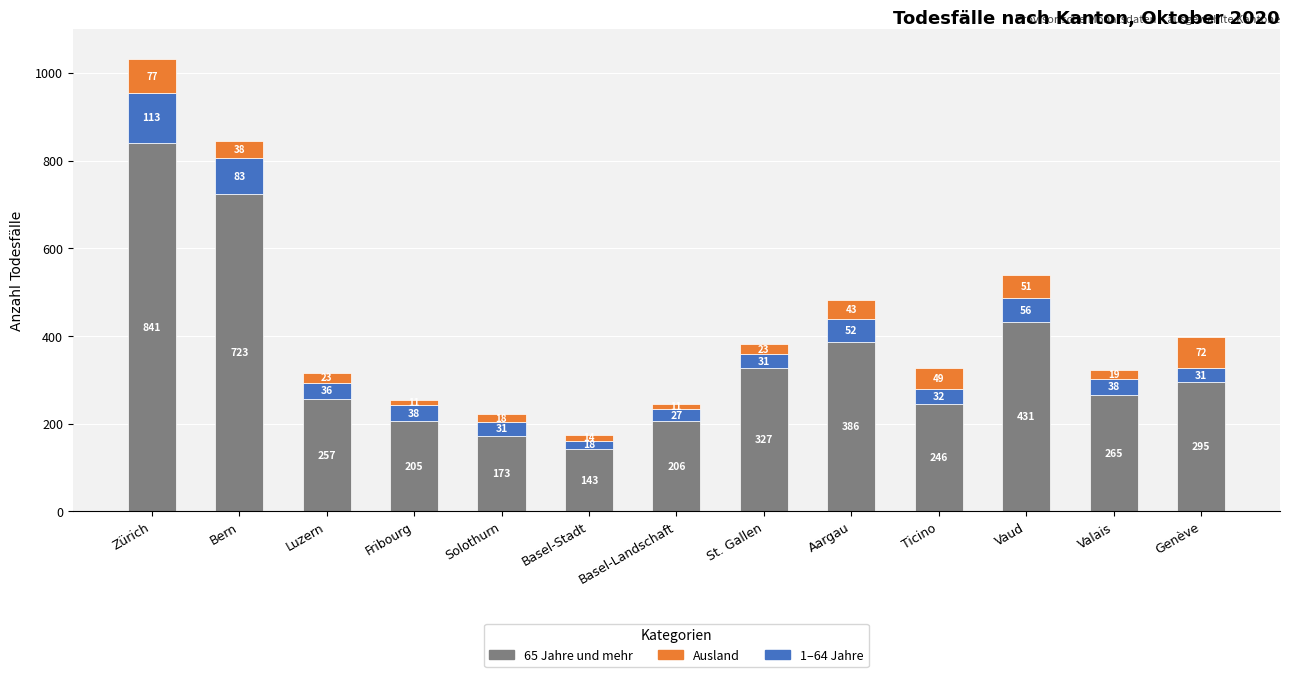

The value of 65 Jahre und mehr at Vaud is 268. True or false?

False